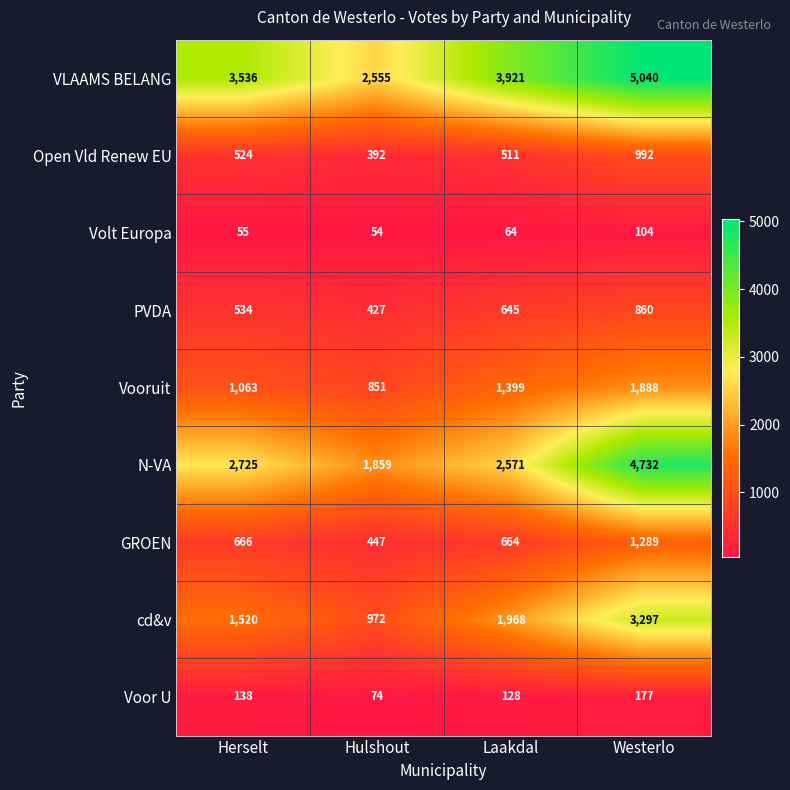

Which series has the widest spread of values?

N-VA